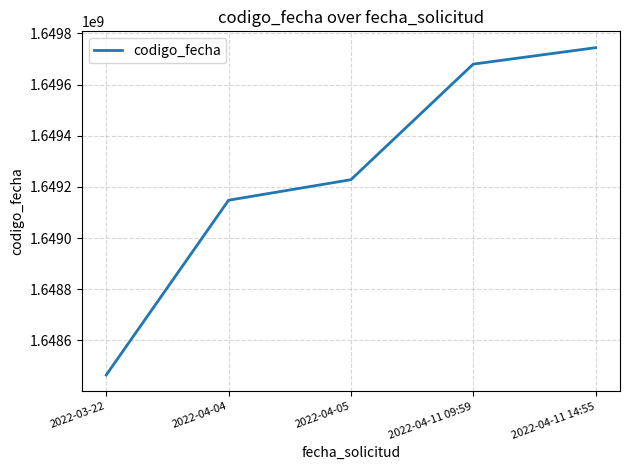

What is the difference between the values at 2022-04-11 14:55 and 2022-04-04?

596328